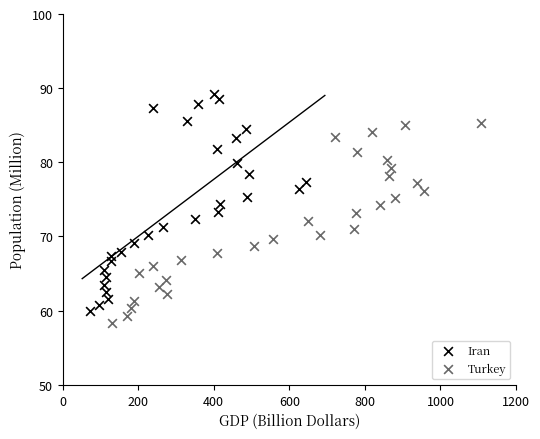

Which series contains the highest Y value?

Iran